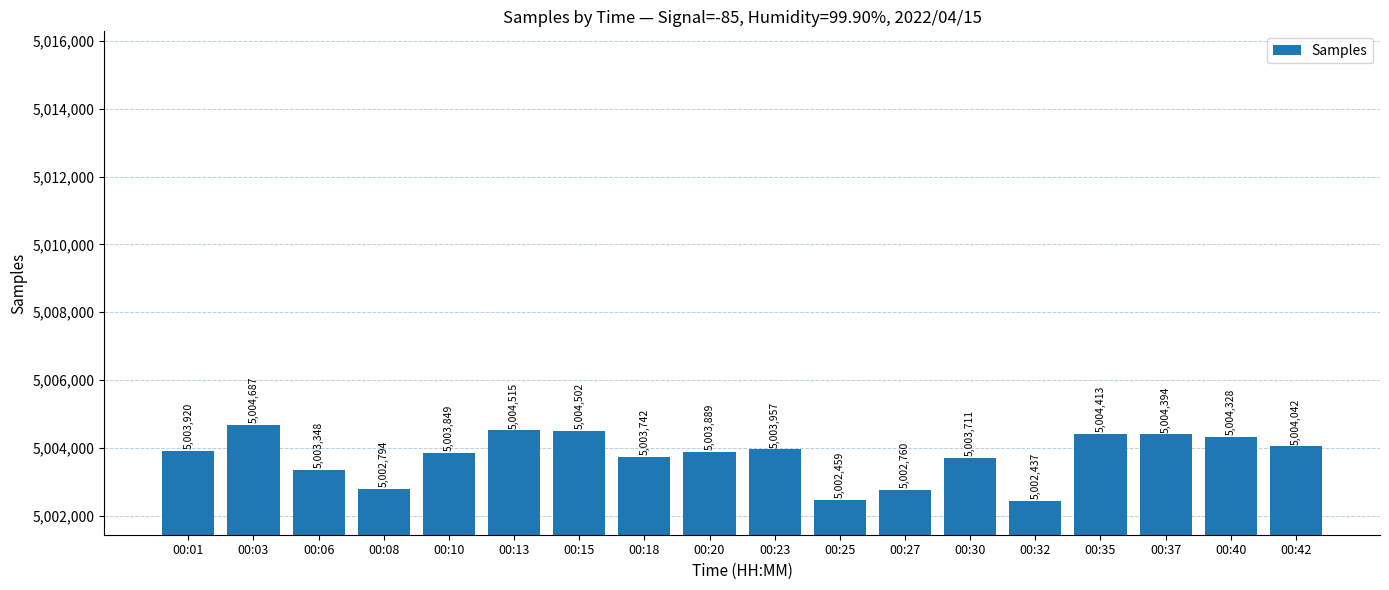

At which category does the chart reach its minimum across all series?

00:32